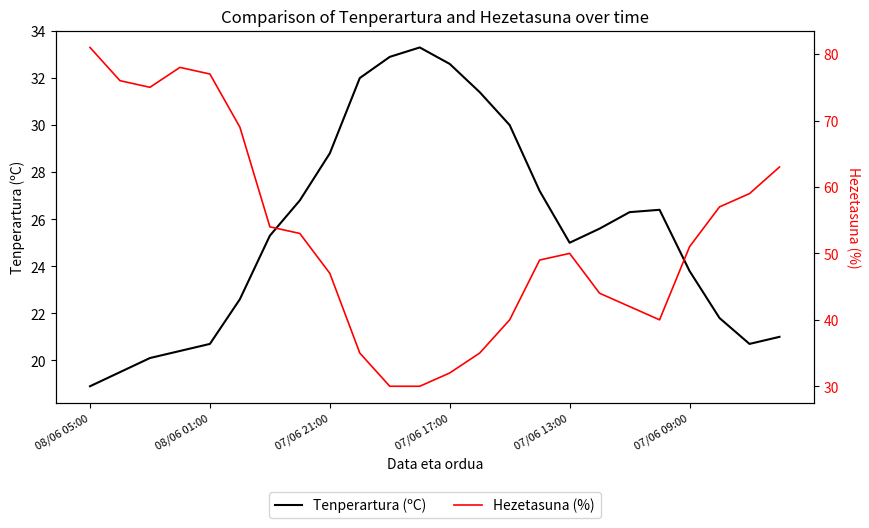

Which series has the widest spread of values?

Hezetasuna (%)